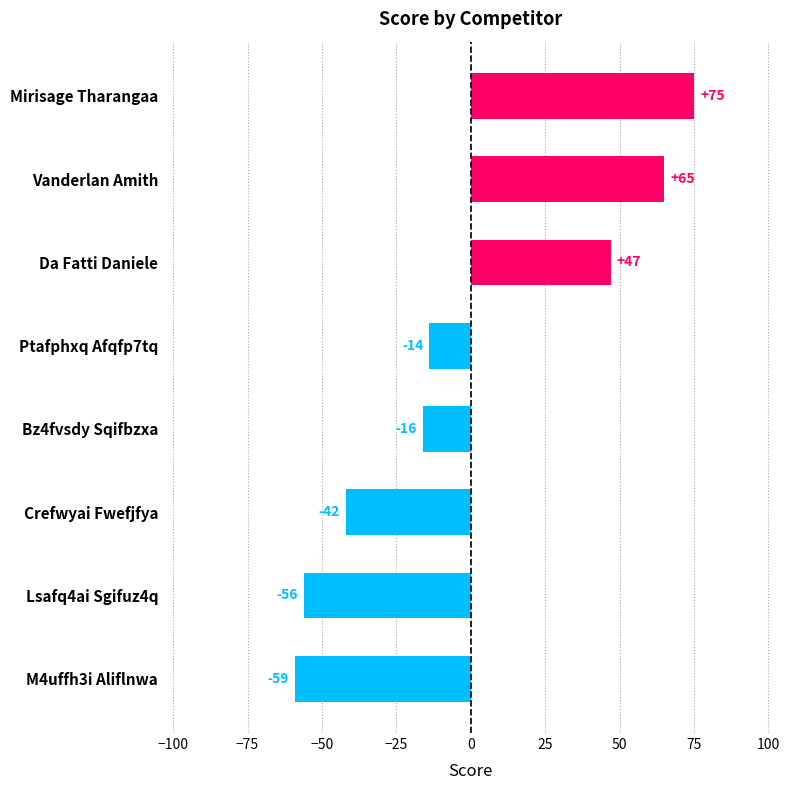

Count the number of categories in the chart.

8